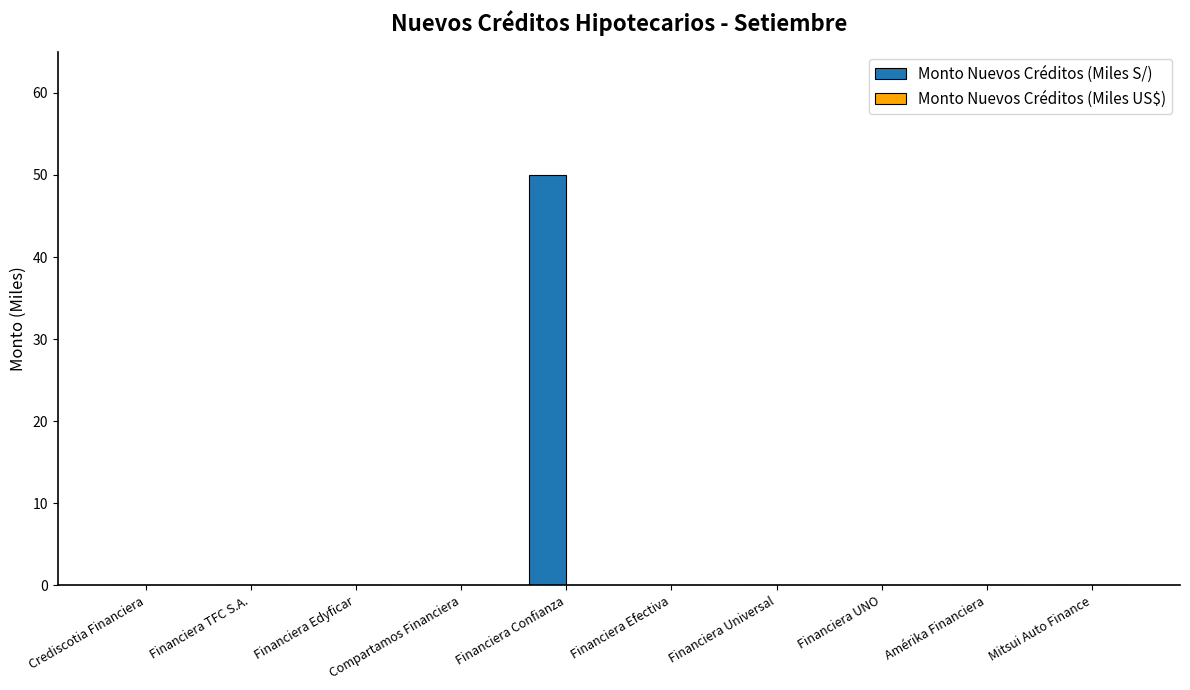

What is the change in value from Financiera Confianza to Financiera Efectiva?

-50